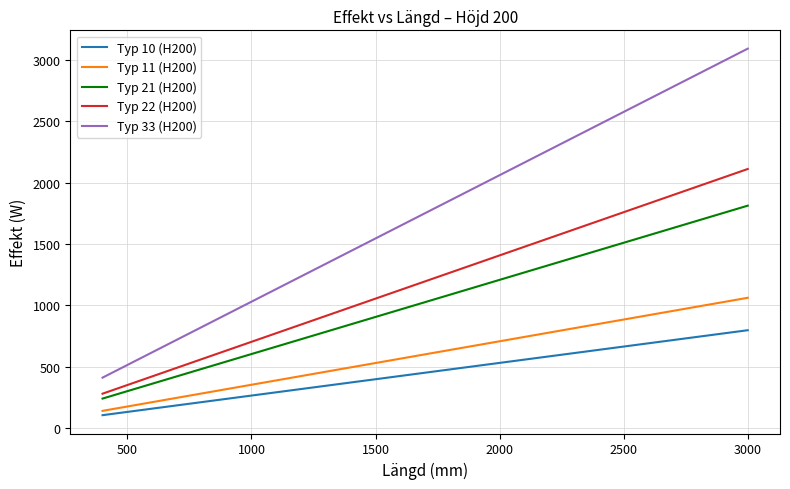

List the series in order of their peak value, lowest first.

Typ 10 (H200), Typ 11 (H200), Typ 21 (H200), Typ 22 (H200), Typ 33 (H200)